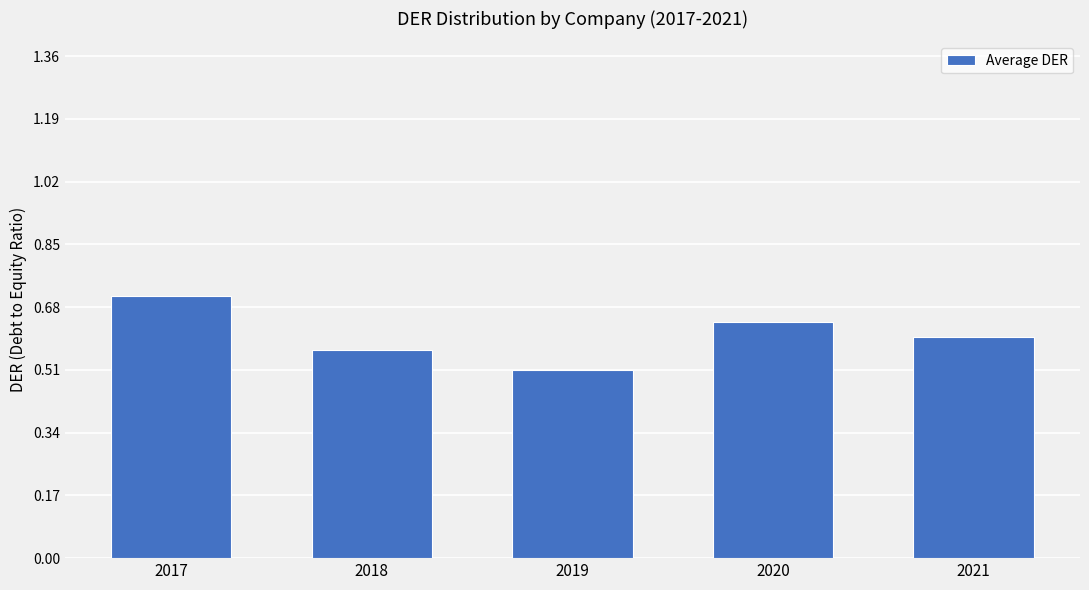

Which has a higher value, 2021 or 2020?

2020